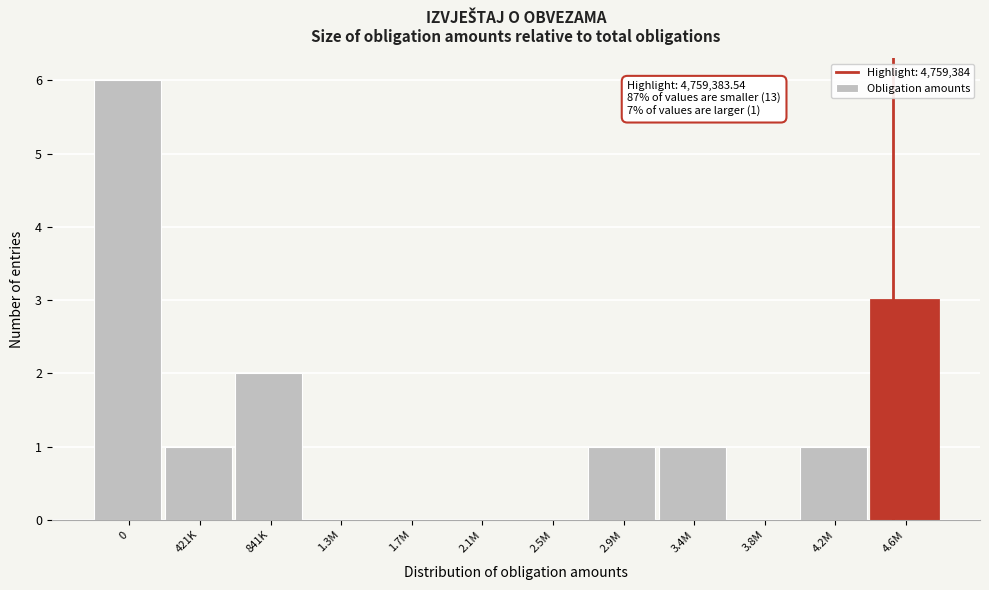

Reading left to right, transcribe all the data shown in this chart.

0=6	421K=1	841K=2	1.3M=0	1.7M=0	2.1M=0	2.5M=0	2.9M=1	3.4M=1	3.8M=0	4.2M=1	4.6M=3